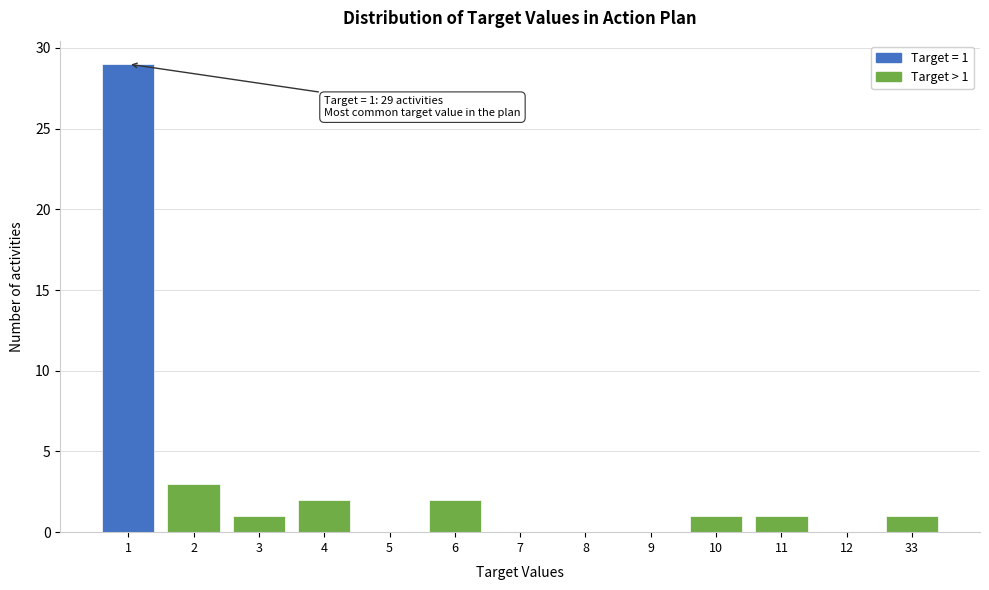

Reading left to right, extract all data points from this chart.

1=29	2=3	3=1	4=2	5=0	6=2	7=0	8=0	9=0	10=1	11=1	12=0	33=1